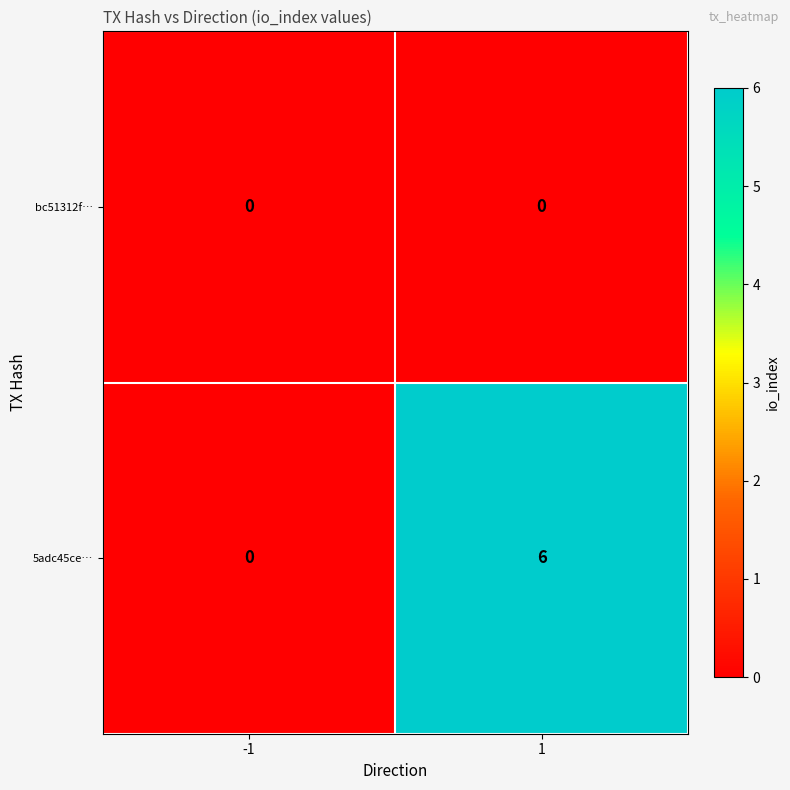

At which category is the sum across all series the highest?

1